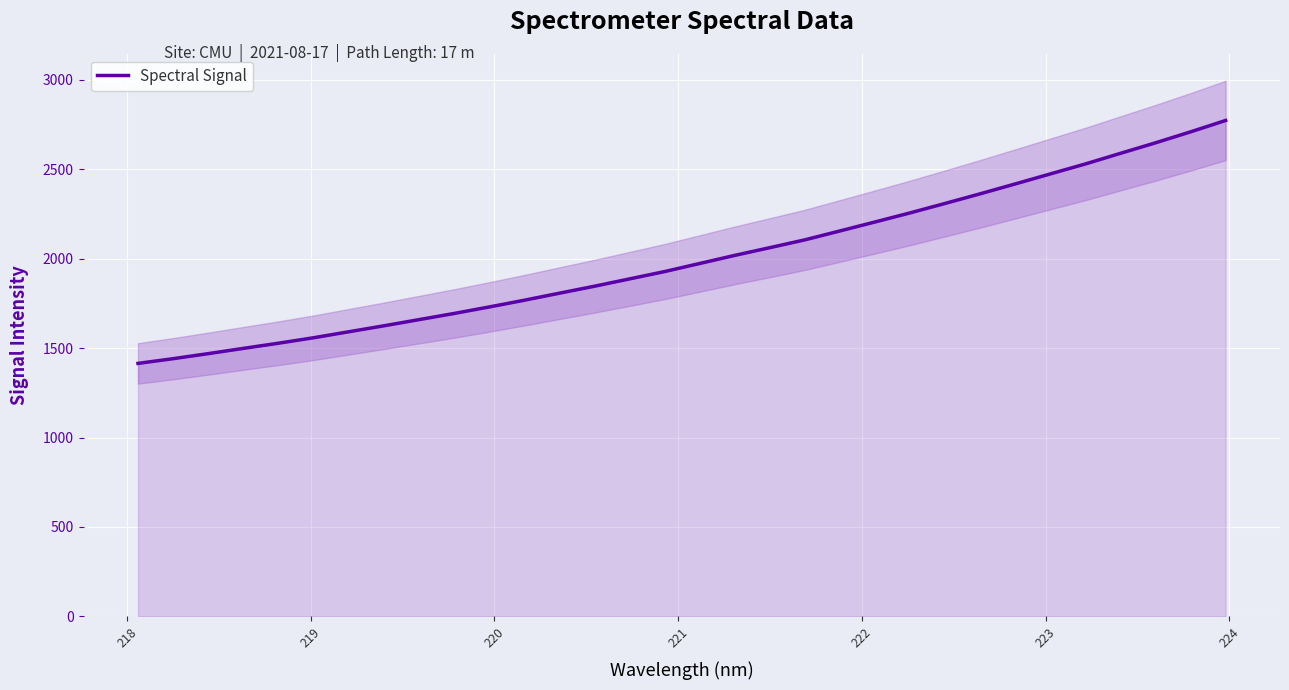

What is the maximum value for Spectral Signal?

2772.7